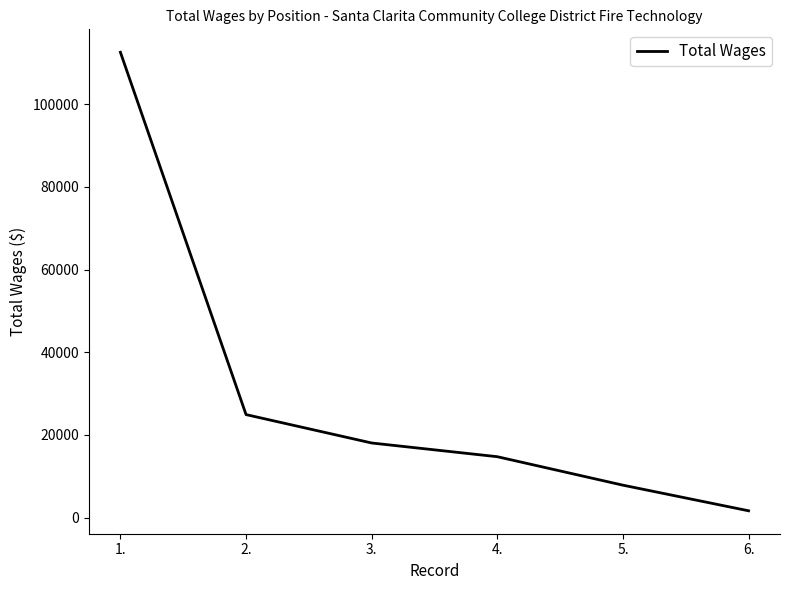

Where does the data first go above 18065?

1.